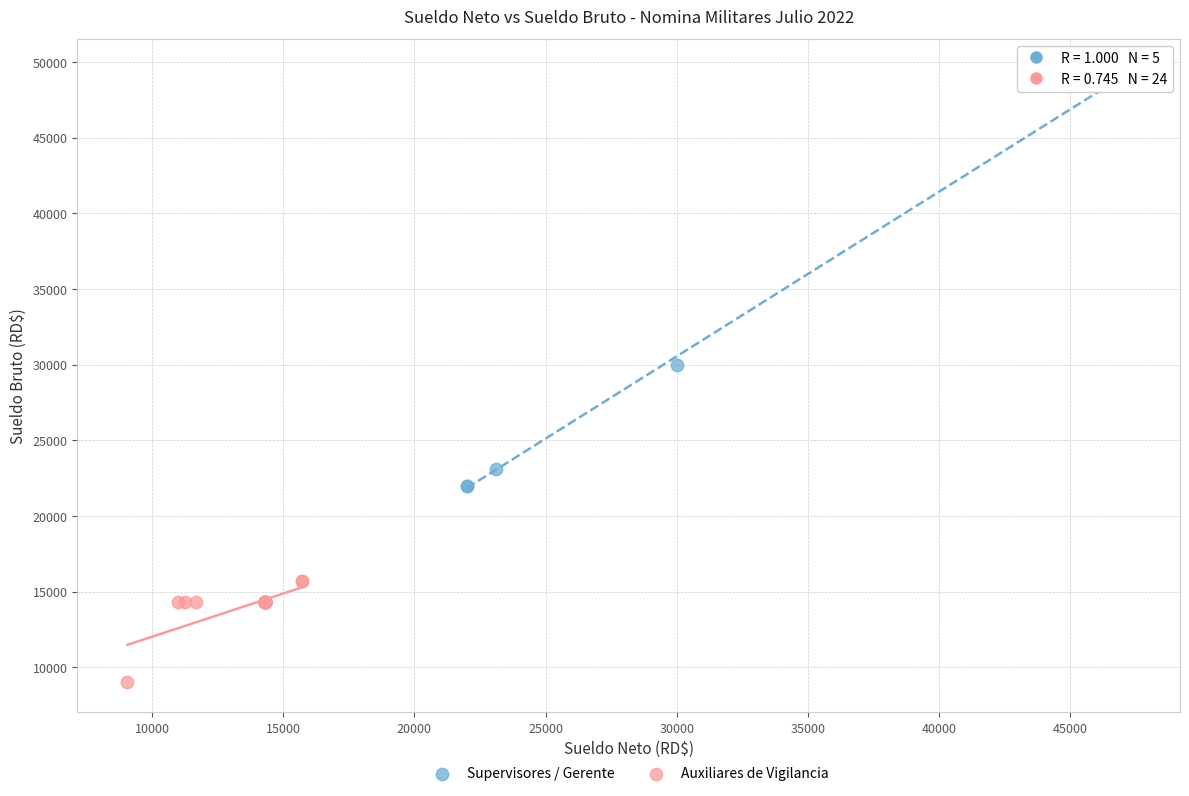

Which series contains the highest Y value?

Supervisores / Gerente